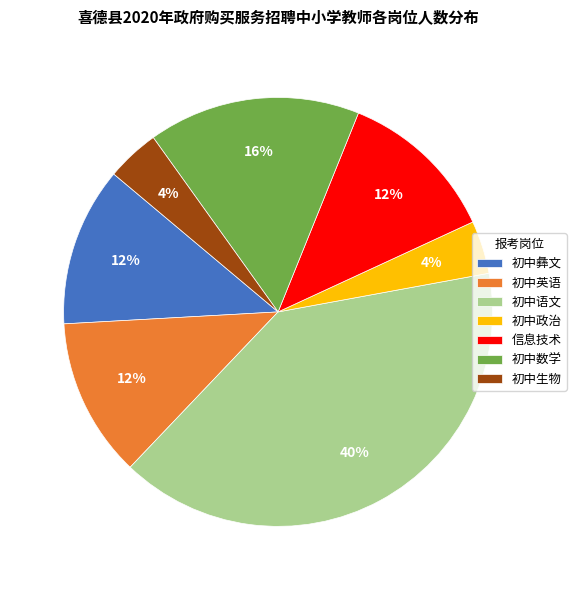

What is the ratio of the value at 信息技术 to the value at 初中彝文?

1.0